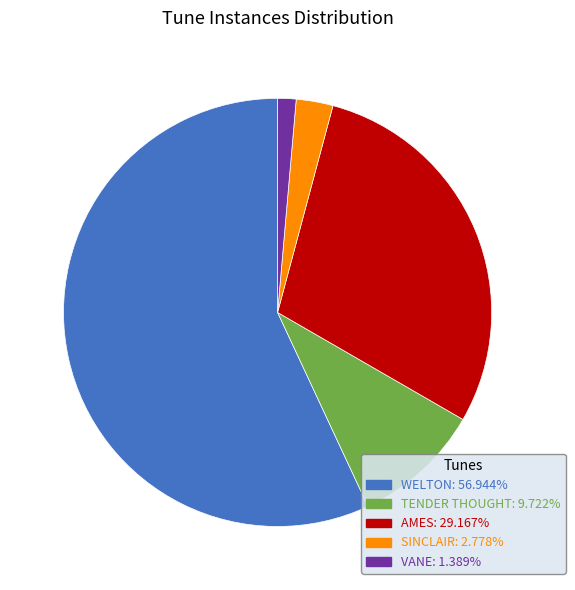

How many segments does this pie chart have?

5